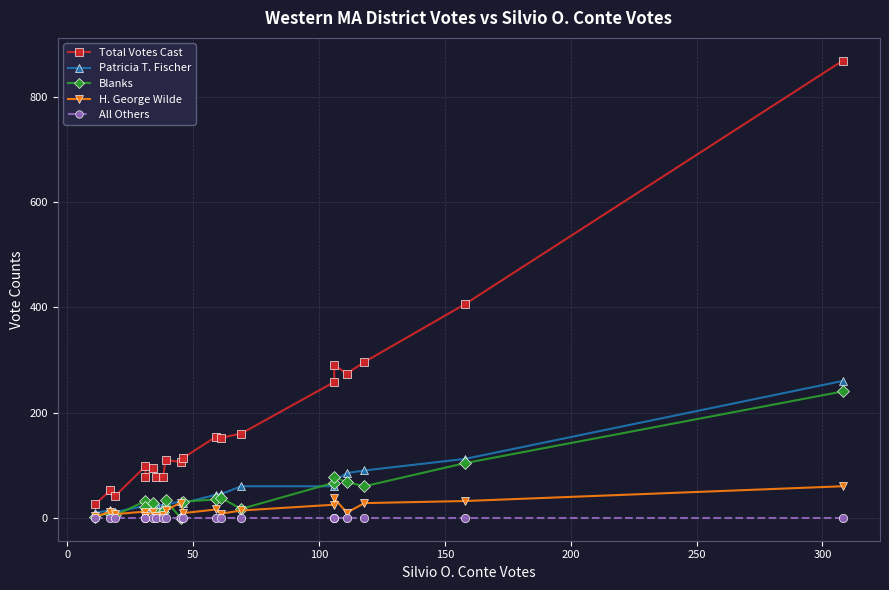

True or false: Blanks and All Others intersect in this chart.

False